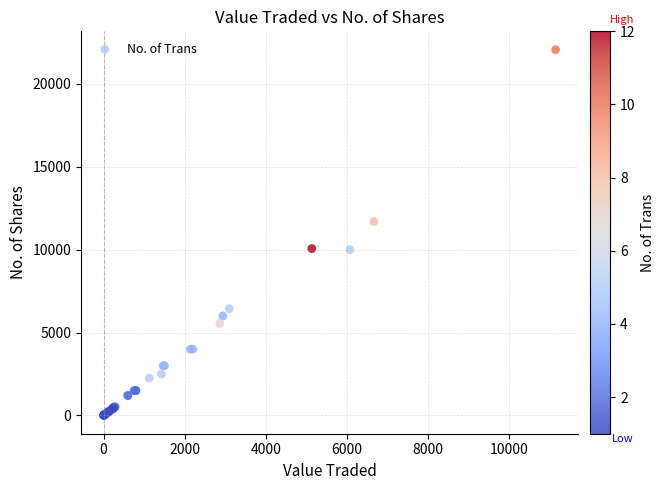

What Y value in the scatter plot is closest to 11027?

11683